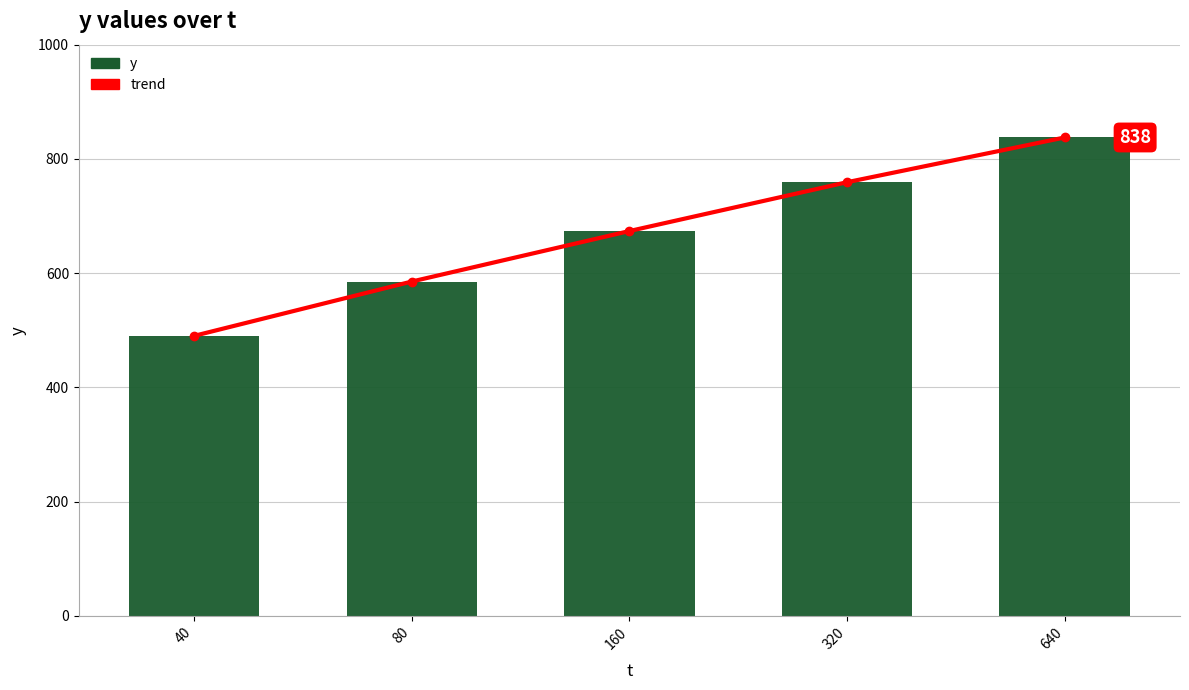

True or false: y has a value of 759.2 at 320.

True